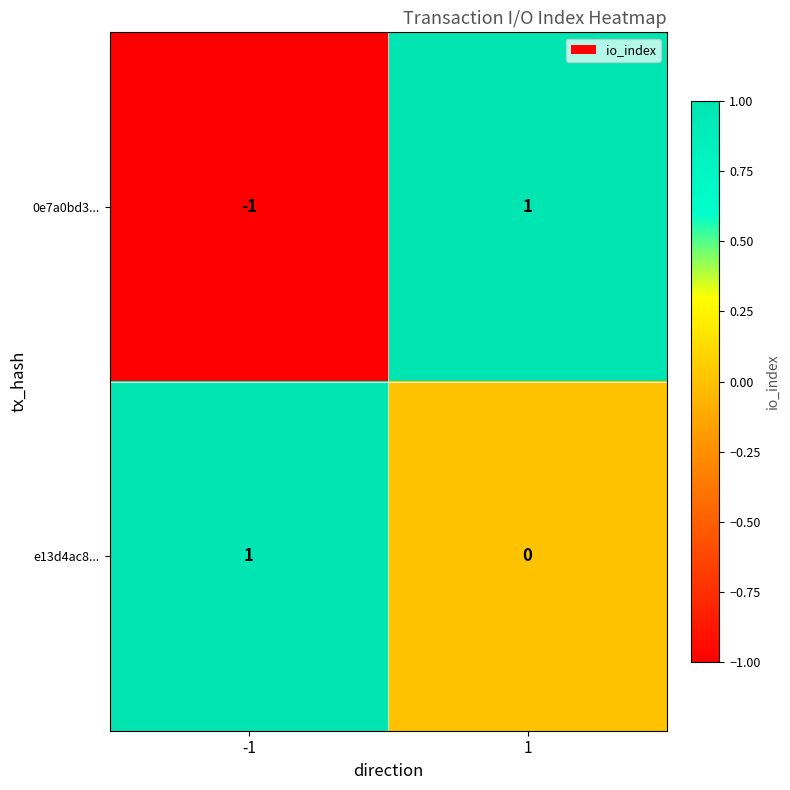

Reading left to right, what are all the values shown in this chart?

0e7a0bd3...: -1=-1	1=1
e13d4ac8...: -1=1	1=0